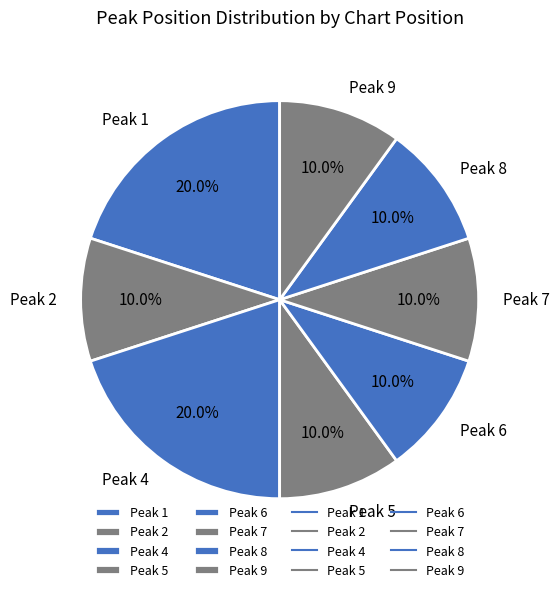

Is there any slice that represents more than half of the pie?

No